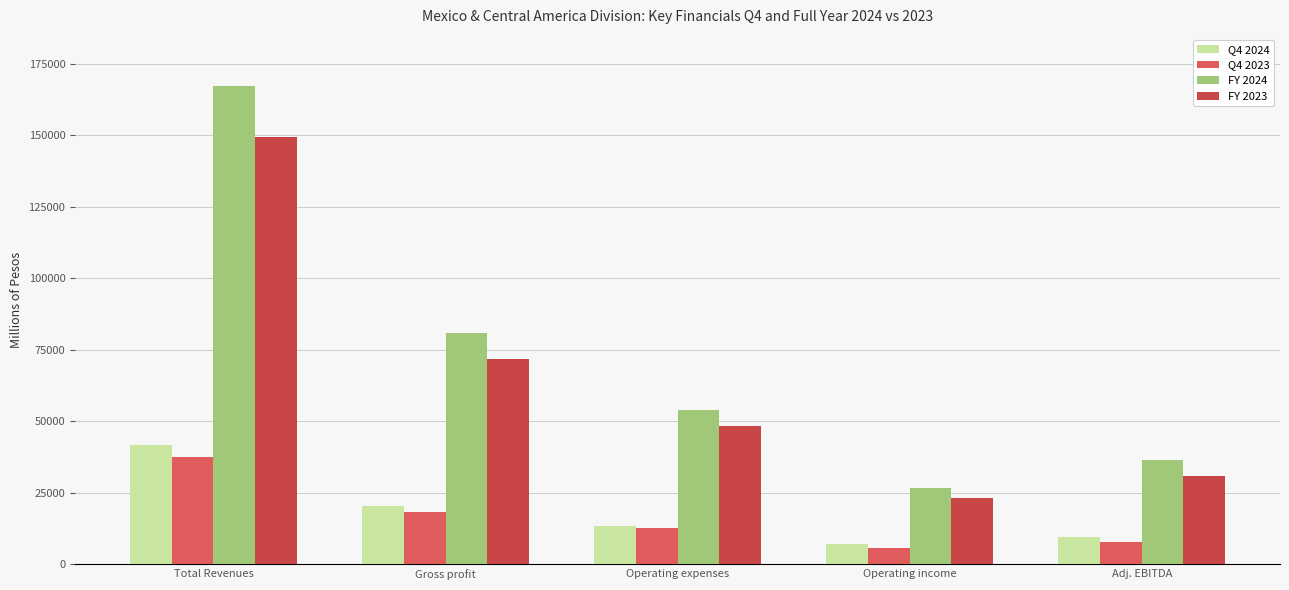

Reading left to right, what are all the values shown in this chart?

Q4 2024: Total Revenues=41539.9	Gross profit=20255.5	Operating expenses=13484.6	Operating income=6947.4	Adj. EBITDA=9531.4
Q4 2023: Total Revenues=37621.9	Gross profit=18421.7	Operating expenses=12663.1	Operating income=5618.1	Adj. EBITDA=7704.5
FY 2024: Total Revenues=166996.3	Gross profit=80781.9	Operating expenses=53810.0	Operating income=26630.3	Adj. EBITDA=36568.2
FY 2023: Total Revenues=149362.3	Gross profit=71664.7	Operating expenses=48343.4	Operating income=23169.9	Adj. EBITDA=30822.1